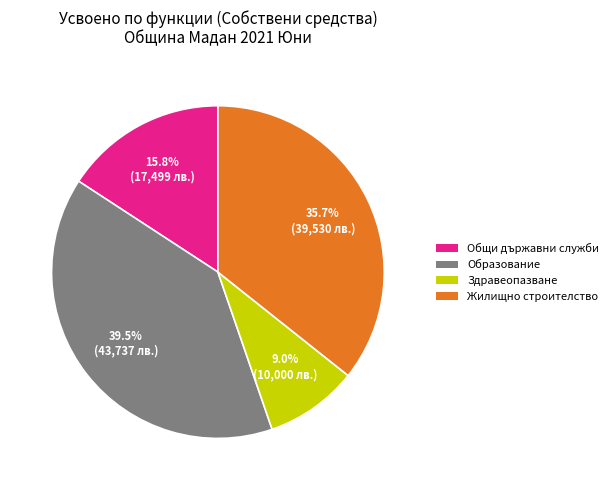

True or false: Здравеопазване accounts for 1% of the total.

False